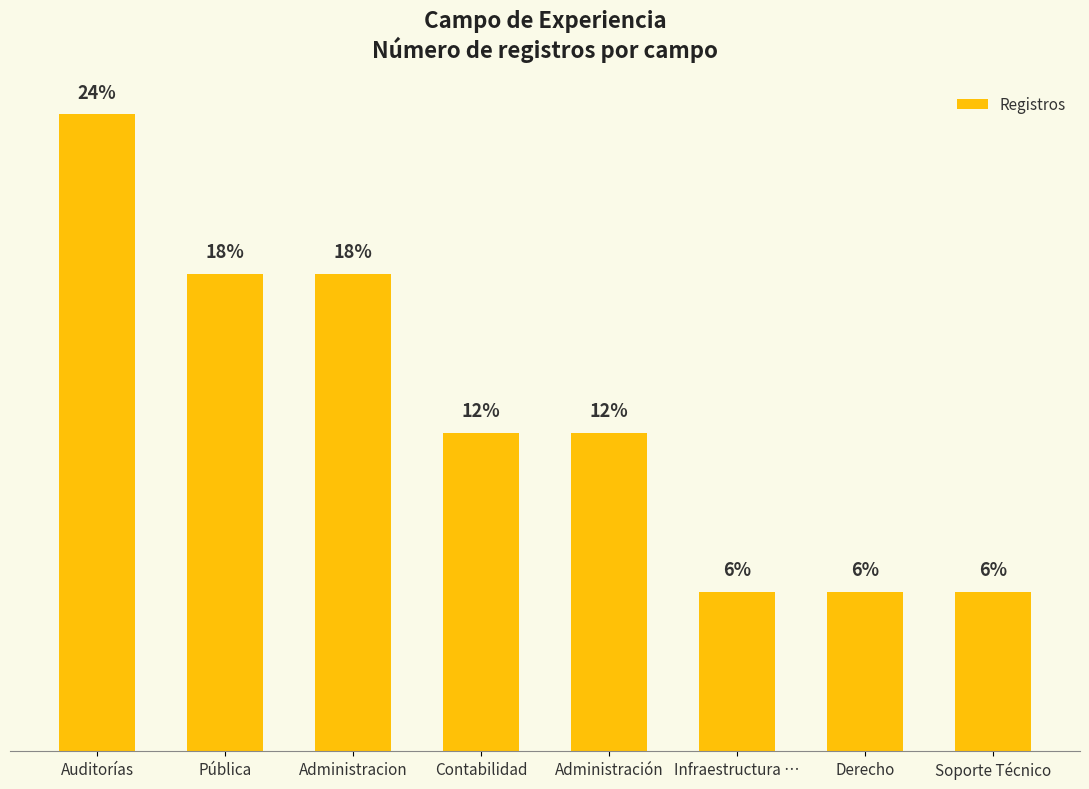

Which category has the highest value across all series?

Auditorías